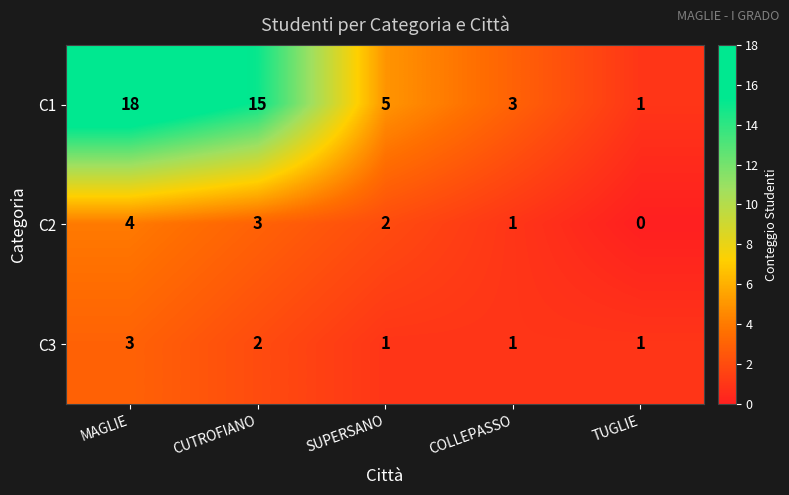

How many distinct data groups are displayed?

3